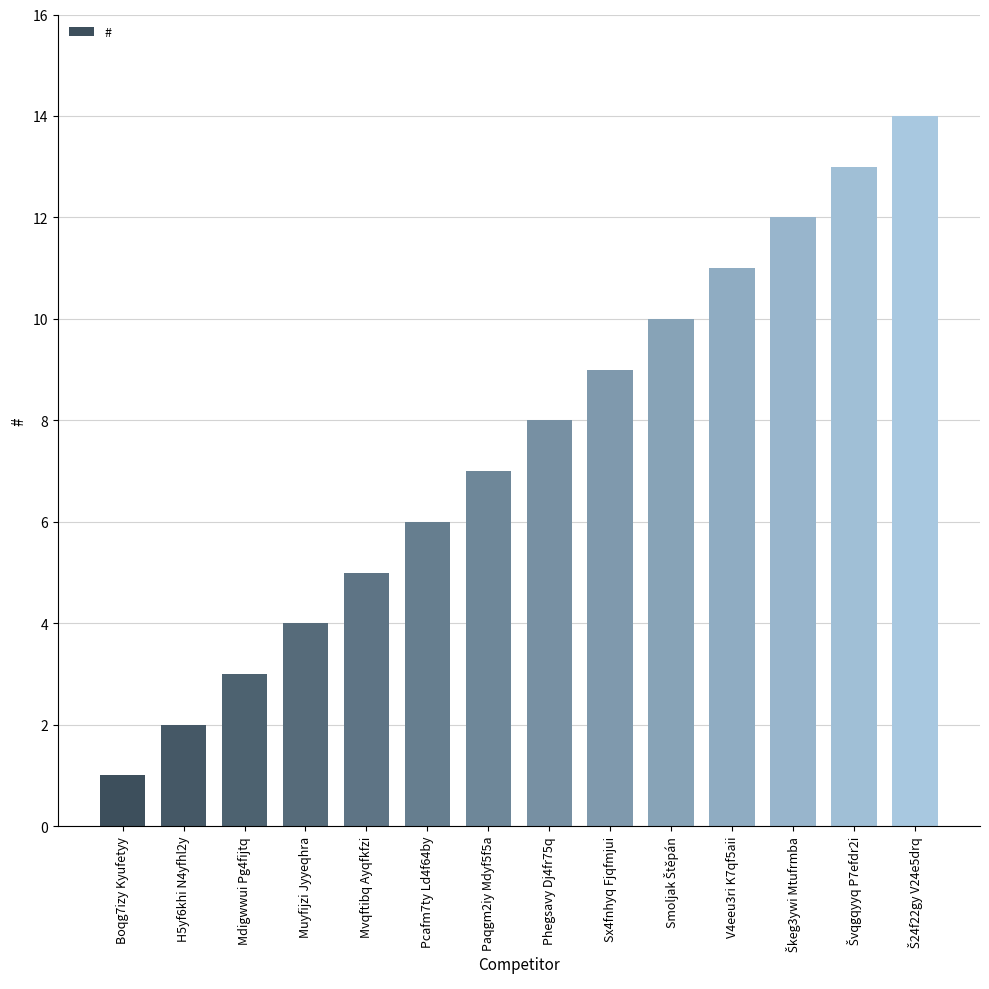

What is the label of the 4th bar from the left?

Muyfijzi Jyyeqhra